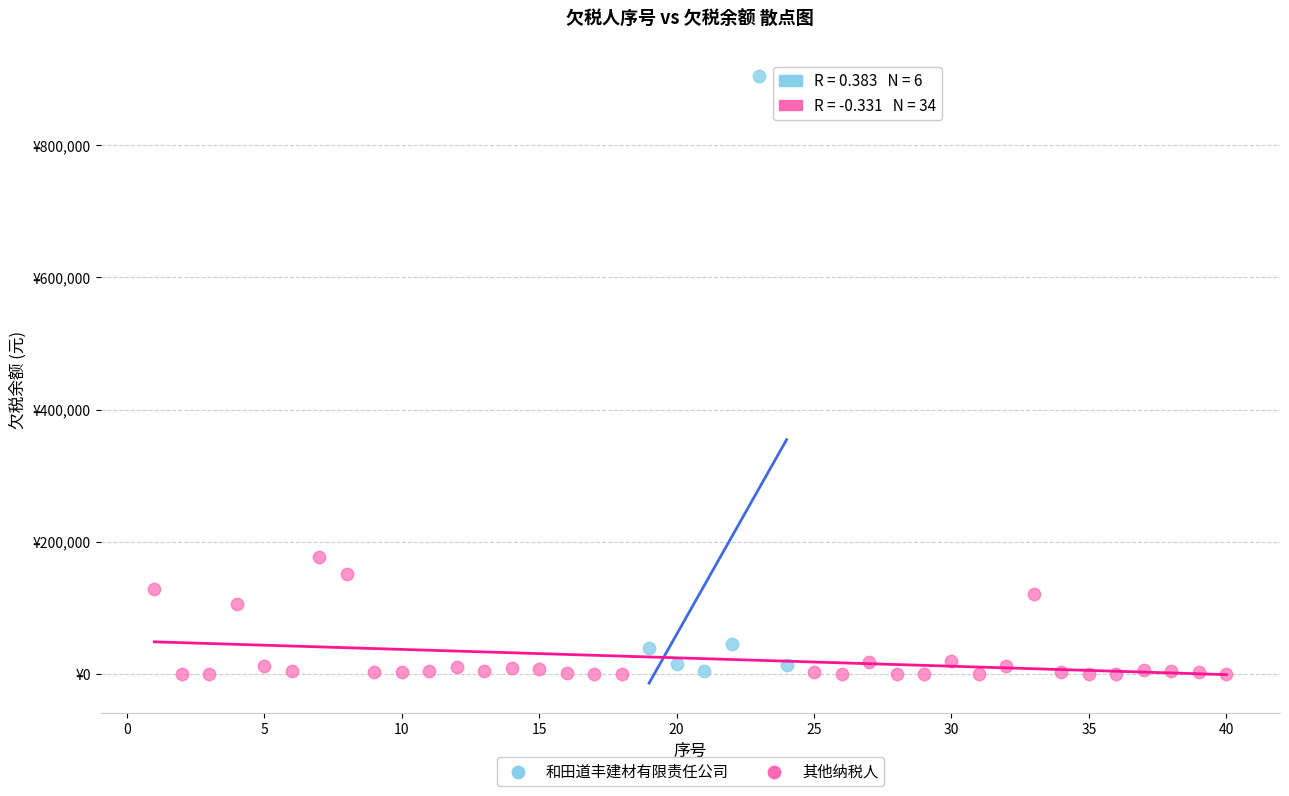

What are all the series names shown in the legend?

和田道丰建材有限责任公司, 其他纳税人